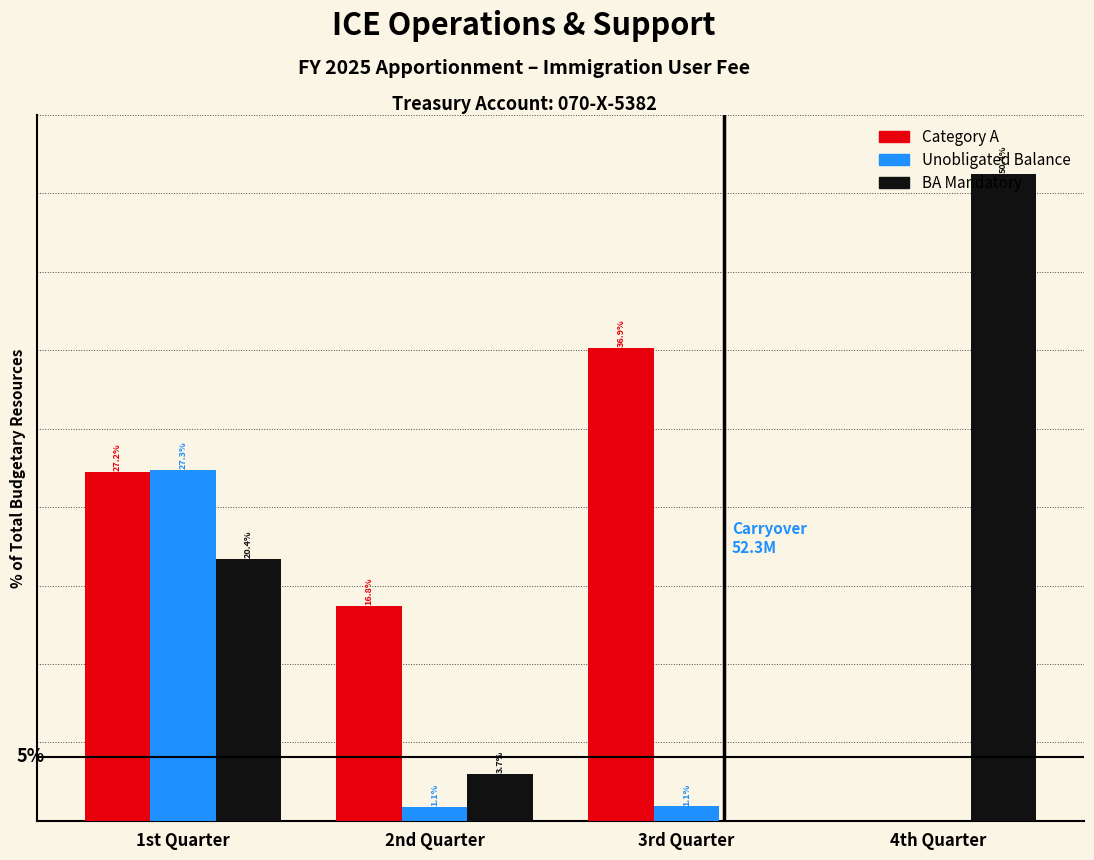

Between 1st Quarter and 2nd Quarter, which series saw the biggest shift?

Unobligated Balance